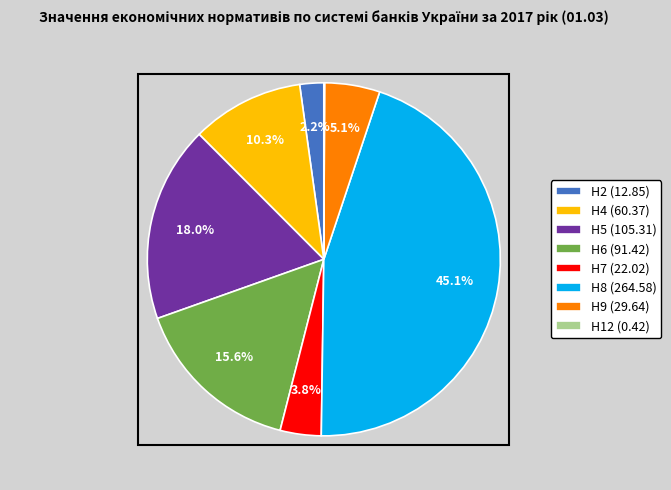

What is the largest slice in the pie chart?

Н8 (264.58)